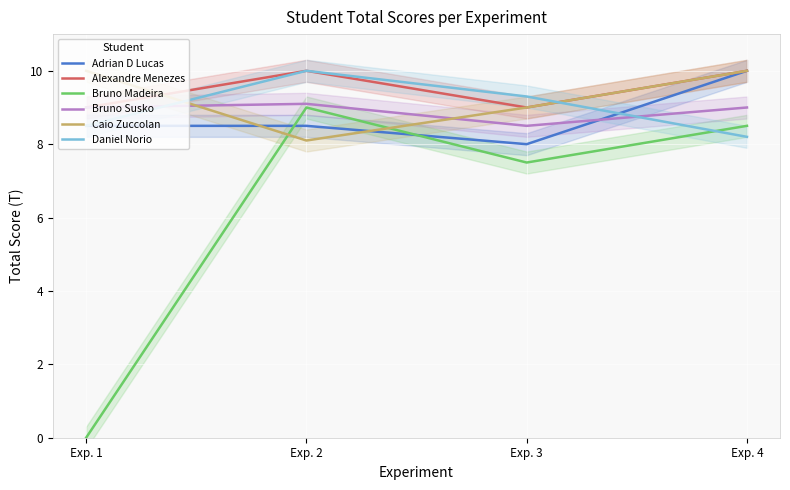

Between Exp. 1 and Exp. 2, which series saw the biggest shift?

Bruno Madeira